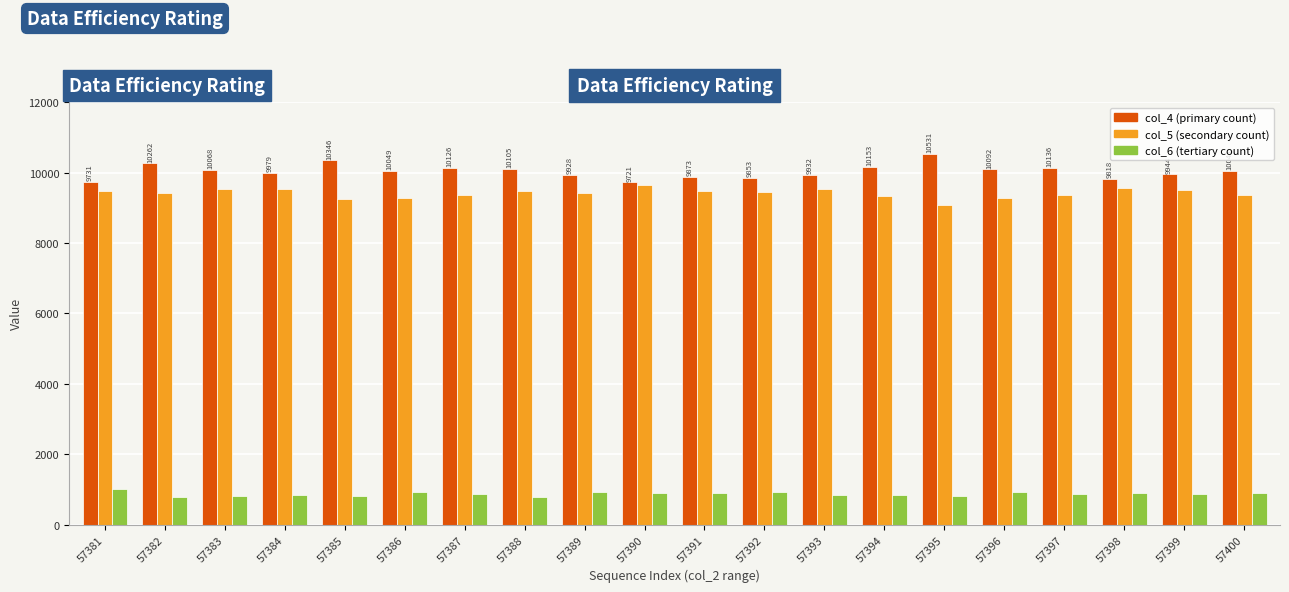

What is the difference between the highest and lowest values at 57393?

9081